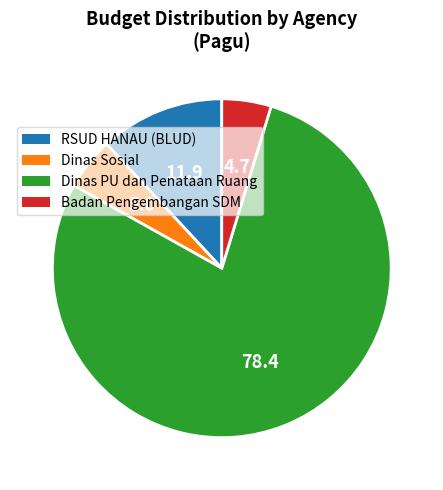

Is there any slice that represents more than half of the pie?

Yes